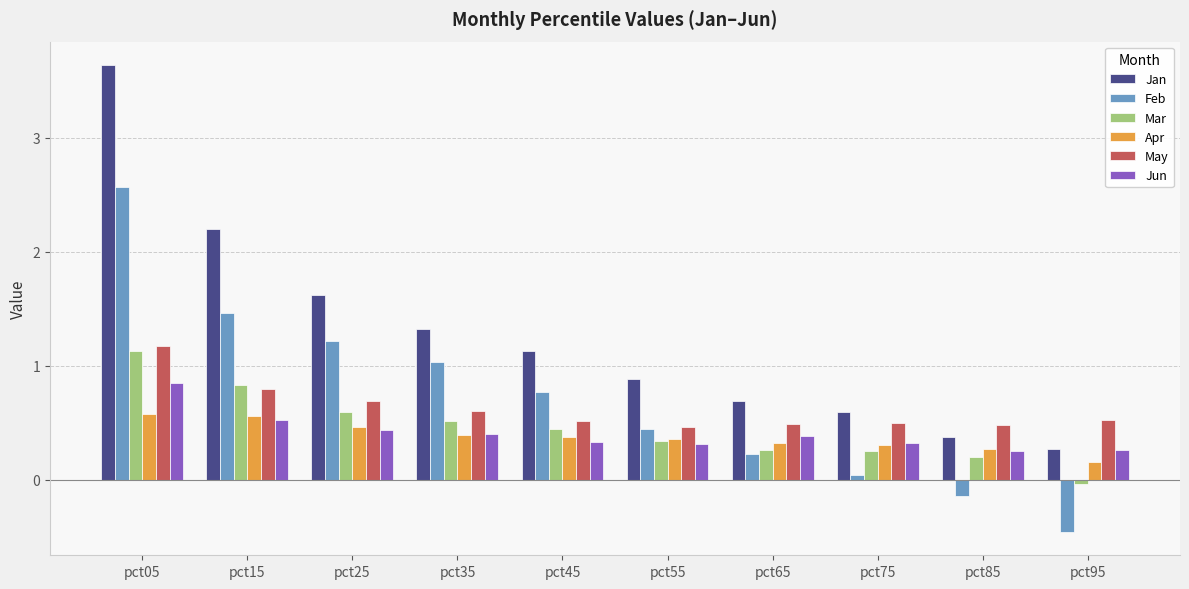

What is the difference between the maximum and second lowest values in the May series?

0.7